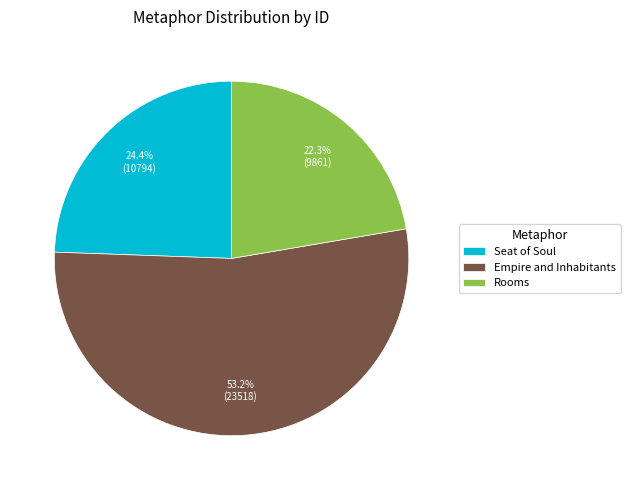

Which slice is the smallest?

Rooms